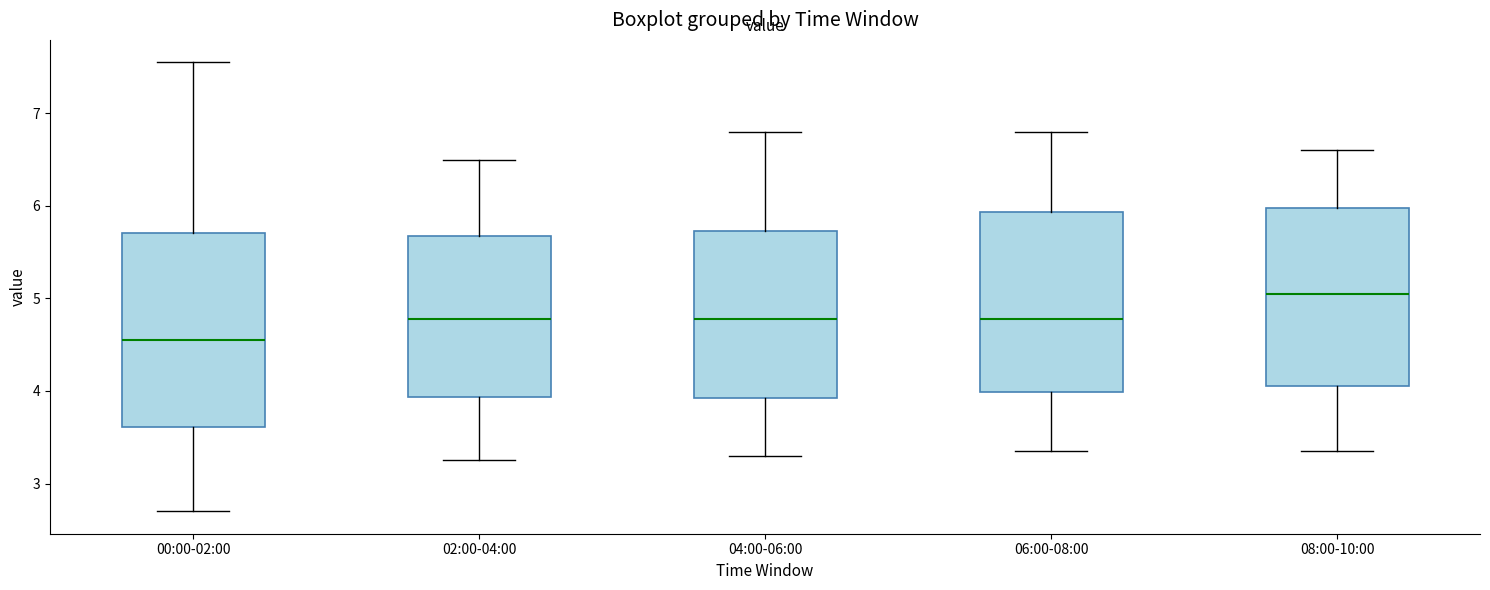

Which box's median line is the lowest?

00:00-02:00